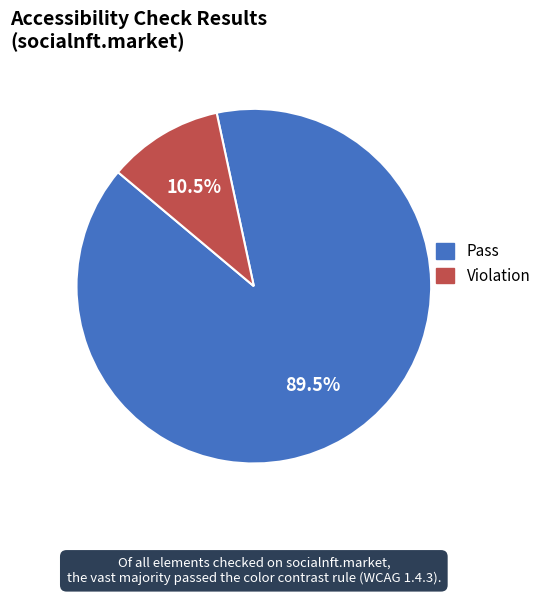

What portion of the pie excludes Pass?

10.5%